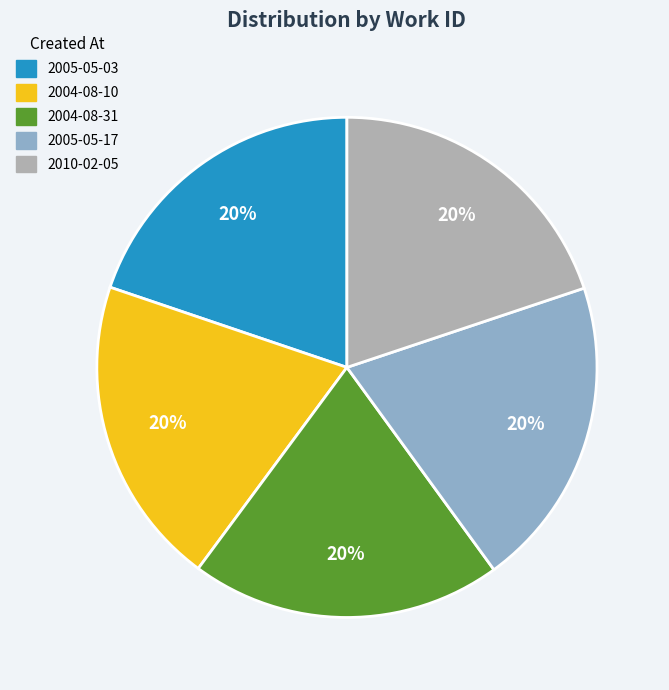

Is 2005-05-03 the majority of the pie?

No